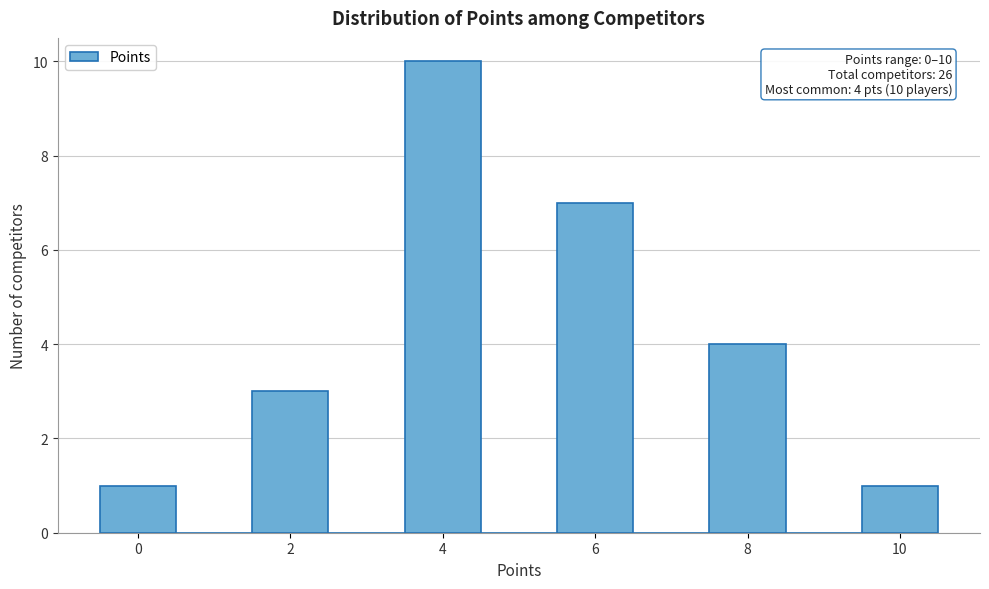

Over which range of the x-axis is the bar tallest?

3.5 to 4.5